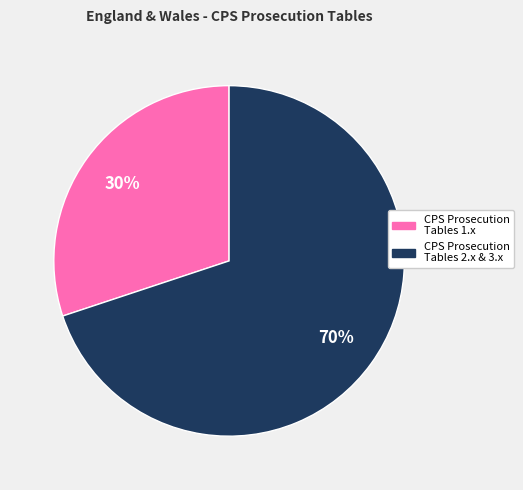

To the nearest percent, what is the difference between the largest and smallest slice percentages?

40%